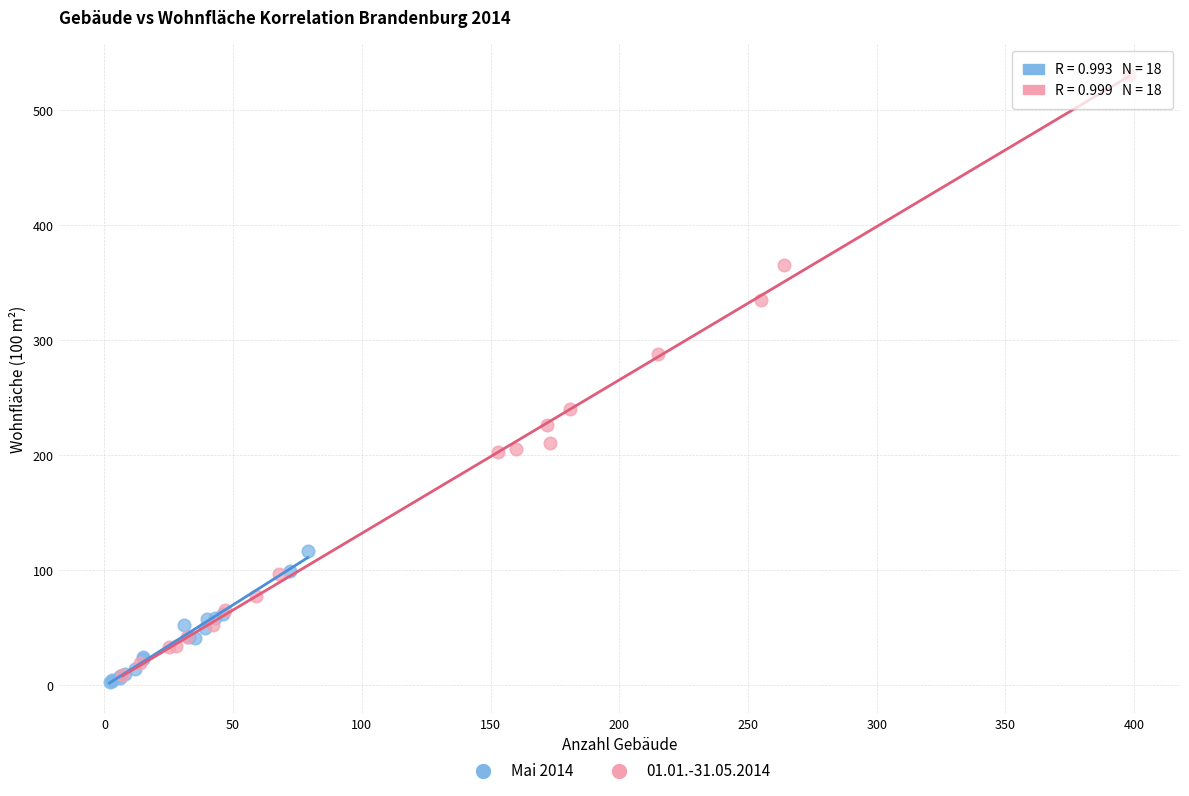

Which series has the largest Y range (max minus min)?

01.01.-31.05.2014